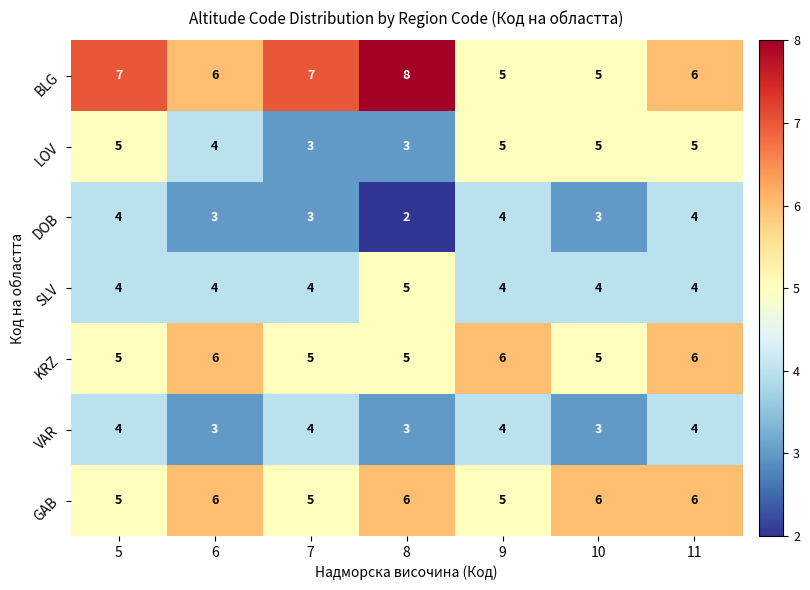

What is the sum of all BLG values?

44